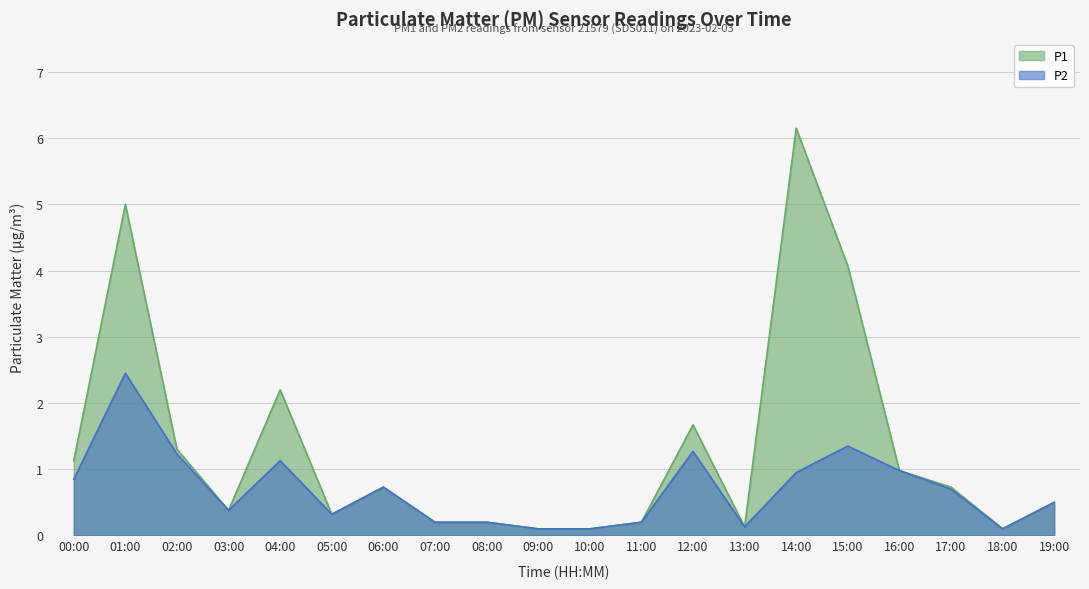

Where is the first local minimum for P1?

03:00